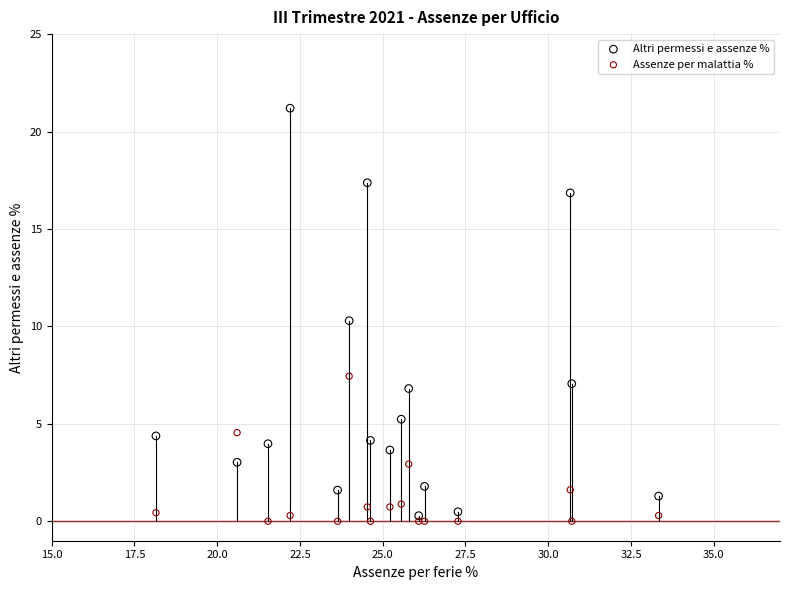

Which series has the largest Y range (max minus min)?

Altri permessi e assenze %